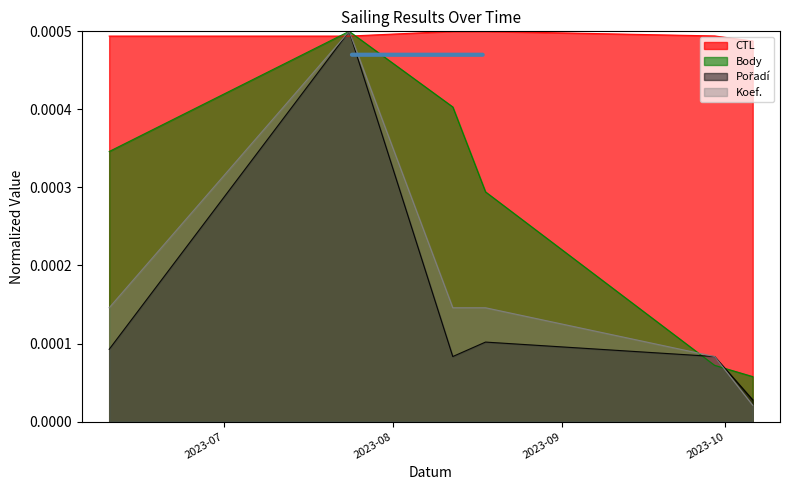

Is it true that Body equals 0.0 at 2023-09-29?

False